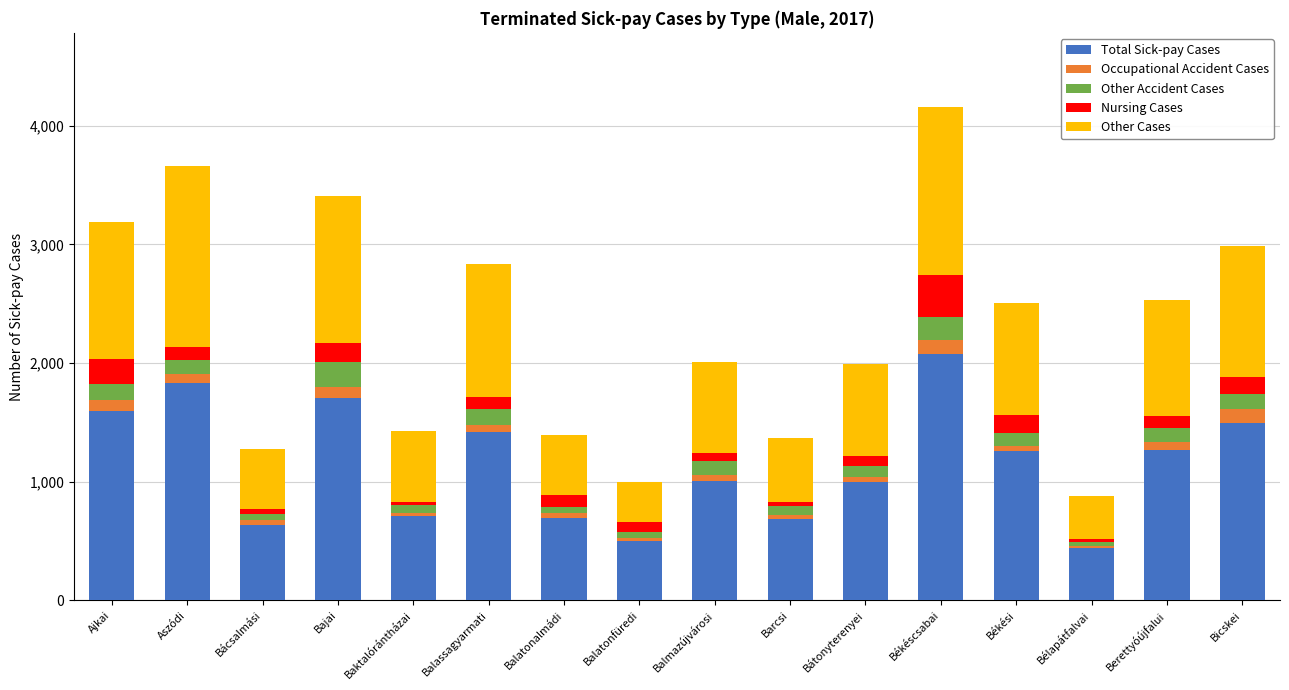

How many data points in Total Sick-pay Cases are less than 1255?

8